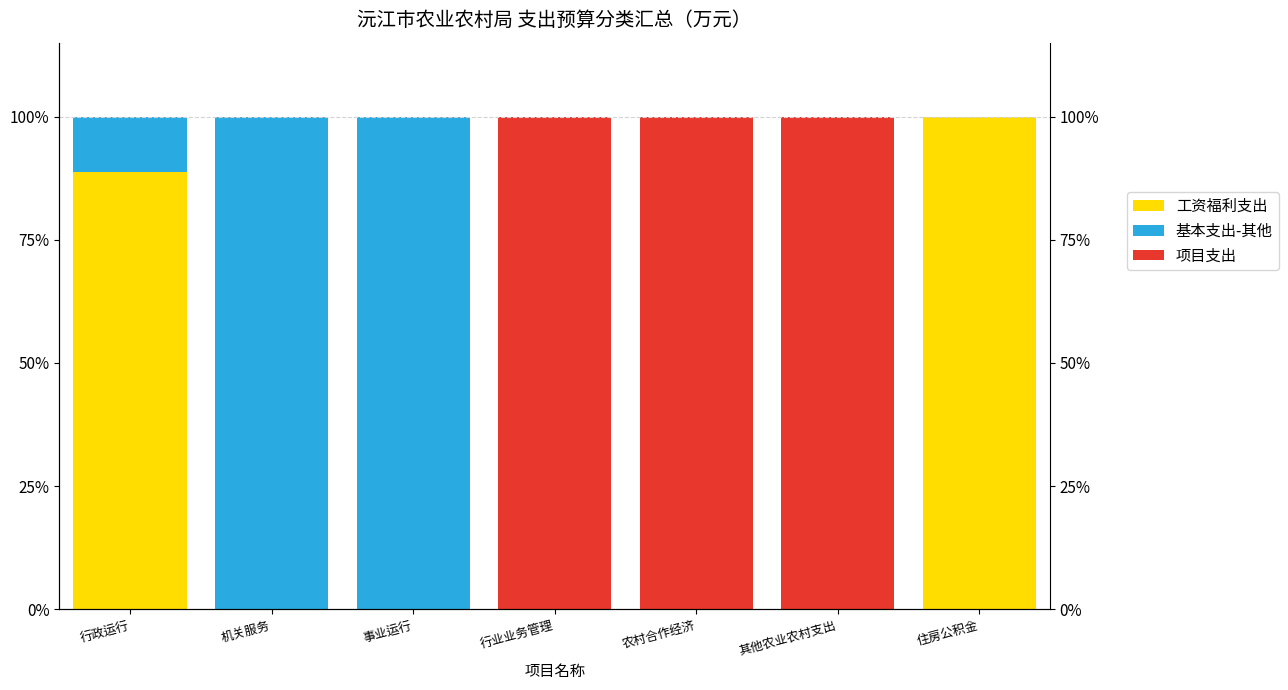

What is the label of the 1st bar from the right?

住房公积金